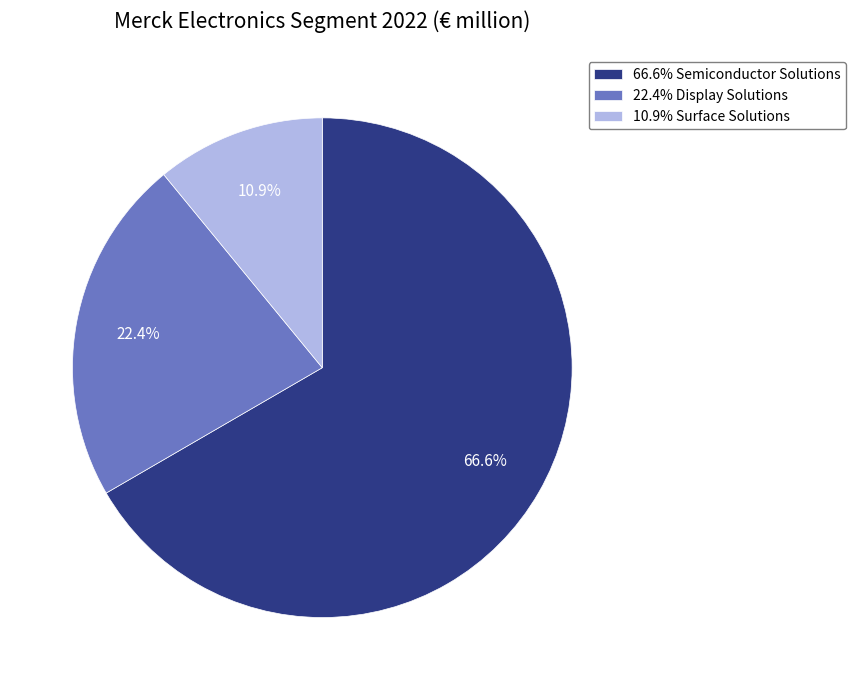

Rank the categories by value from highest to lowest.

66.6% Semiconductor Solutions, 22.4% Display Solutions, 10.9% Surface Solutions